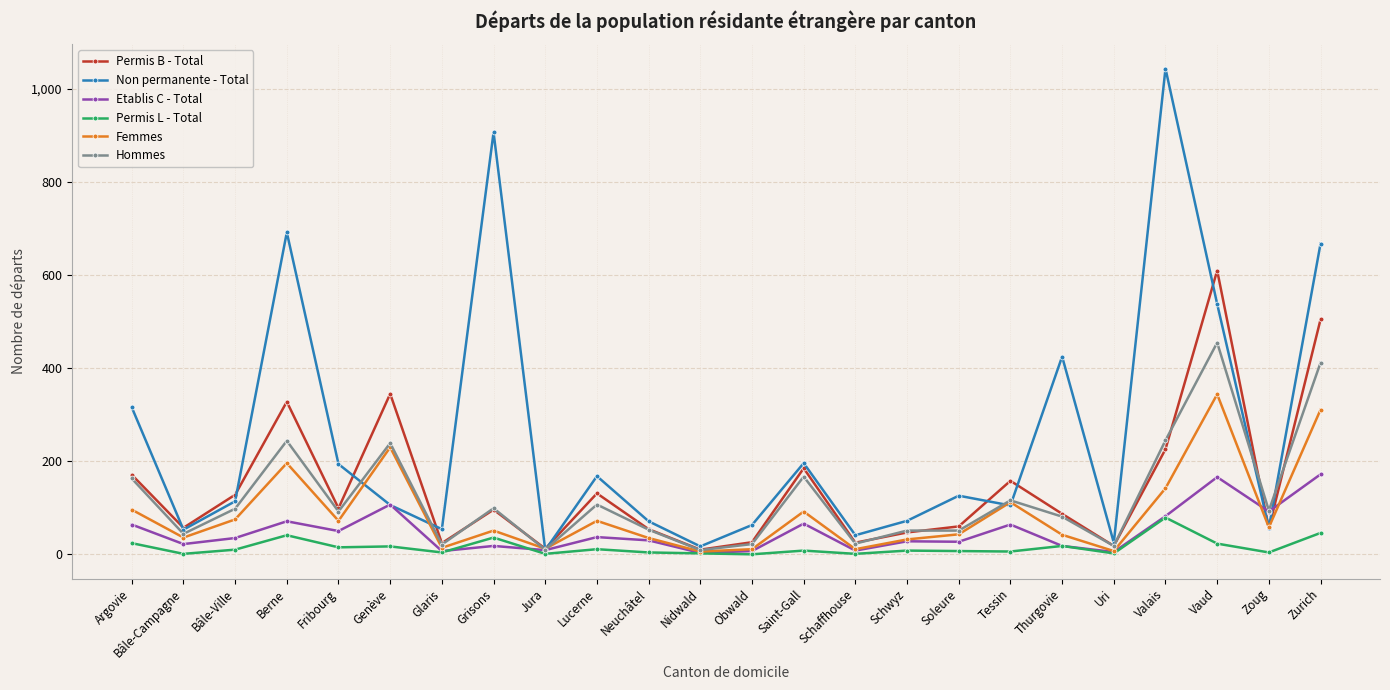

Where is Non permanente - Total nearest to the value 526?

Vaud